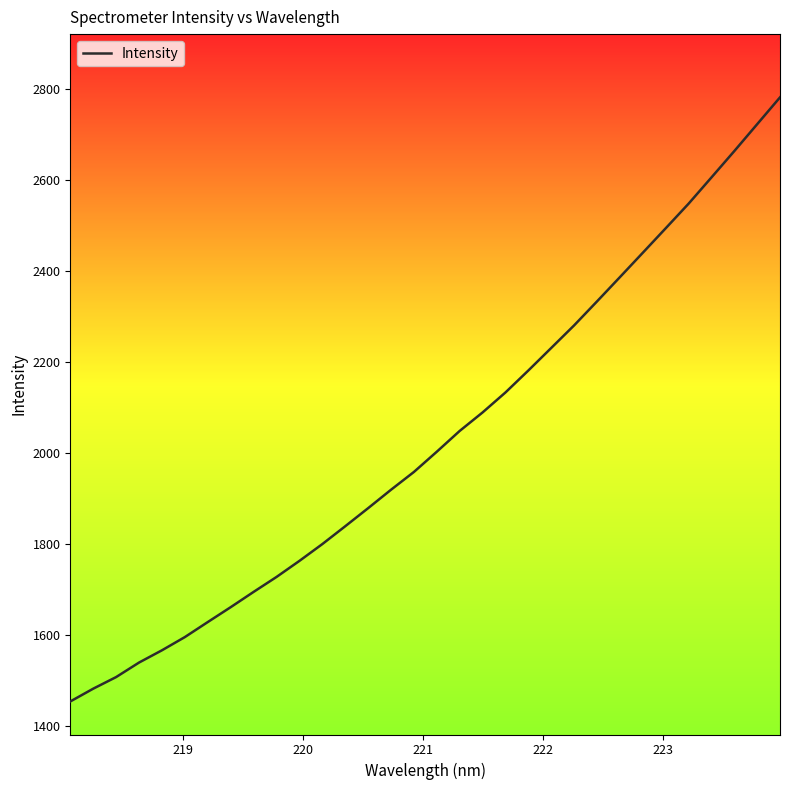

What is the maximum value shown in the chart?

2781.5